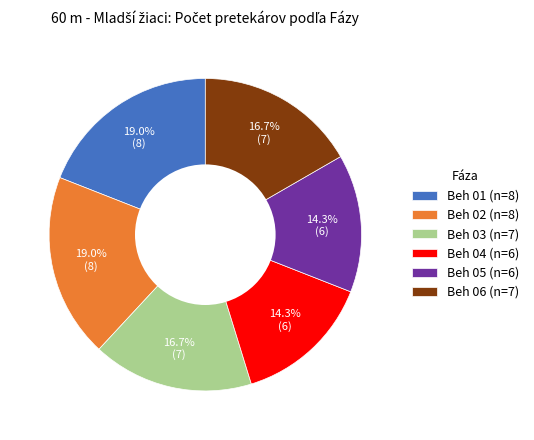

How many slices are in this pie chart?

6